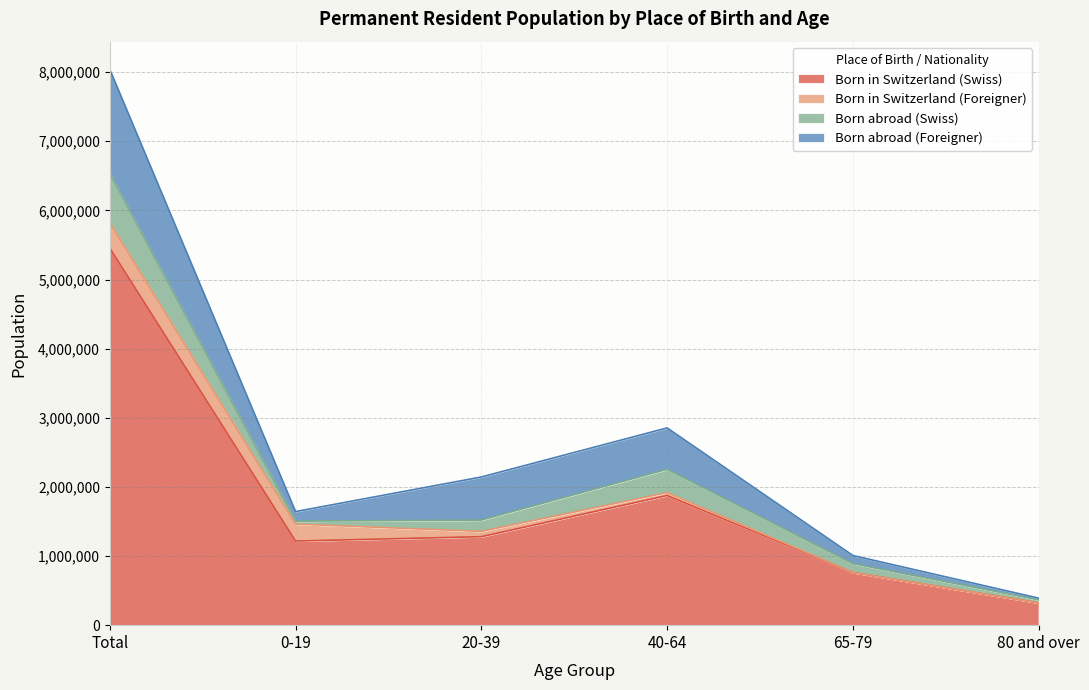

At which label does Born abroad (Swiss) reach its minimum?

0-19